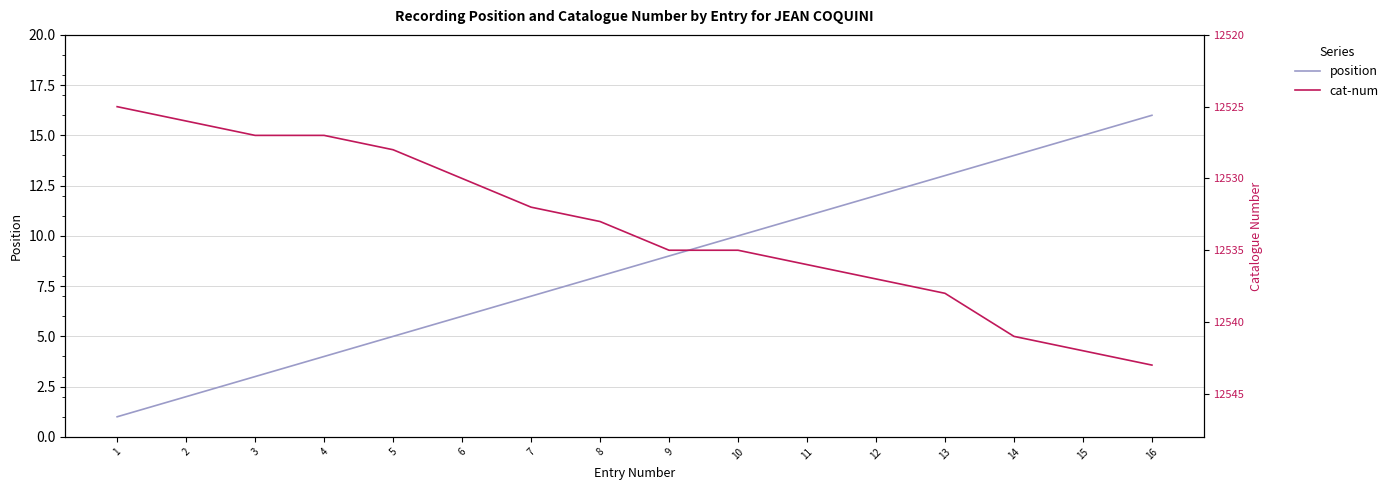

Reading left to right, list all the values displayed in this chart.

position: 1=1	2=2	3=3	4=4	5=5	6=6	7=7	8=8	9=9	10=10	11=11	12=12	13=13	14=14	15=15	16=16
cat-num: 1=12525	2=12526	3=12527	4=12527	5=12528	6=12530	7=12532	8=12533	9=12535	10=12535	11=12536	12=12537	13=12538	14=12541	15=12542	16=12543